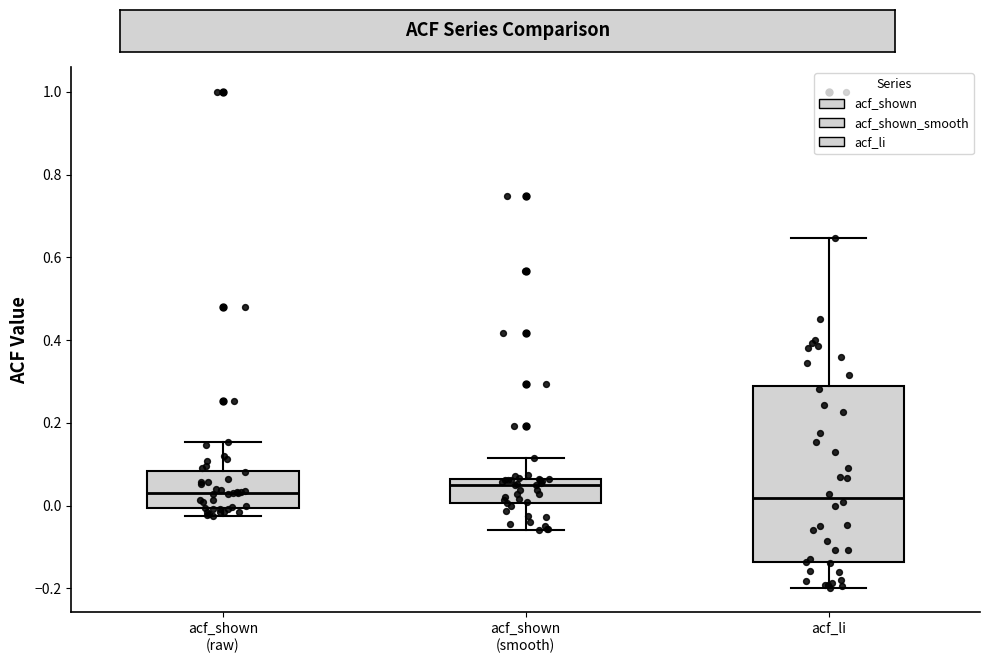

Reading left to right, read every box against the y-axis: the position of its median line, the range the box covers, and the ends of its whiskers. The values are not printed on the chart, so give them approximately, as read against the axis.

acf_shown (raw): median 0.04, box 0.00 to 0.08, whiskers -0.02 to 0.16
acf_shown (smooth): median 0.04, box 0.00 to 0.06, whiskers -0.06 to 0.12
acf_li: median 0.02, box -0.14 to 0.30, whiskers -0.20 to 0.64